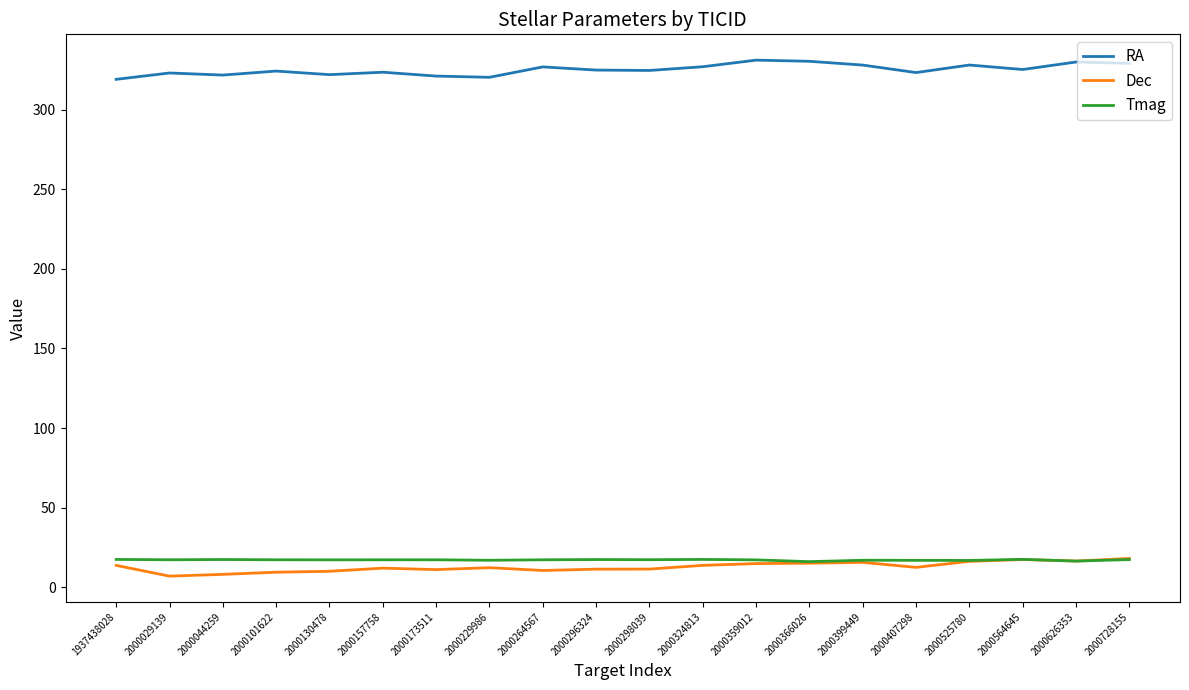

What is the difference between the highest and lowest values at 2000229986?

308.0